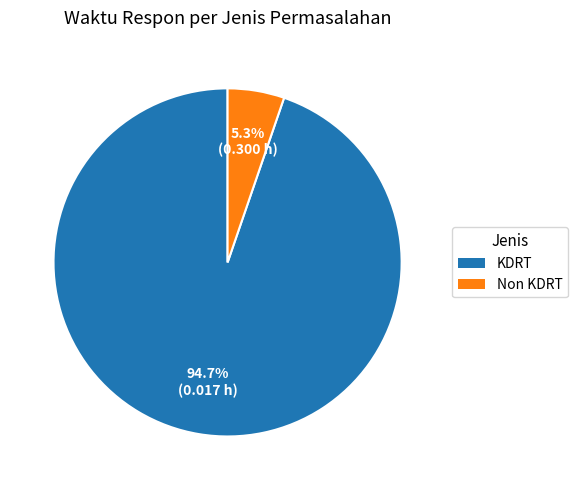

Does any single category account for the majority?

Yes